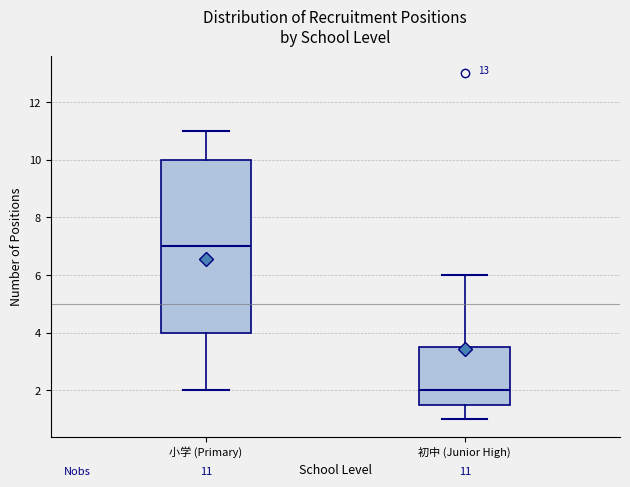

Which box is the tallest, from its lower edge to its upper edge?

小学 (Primary)